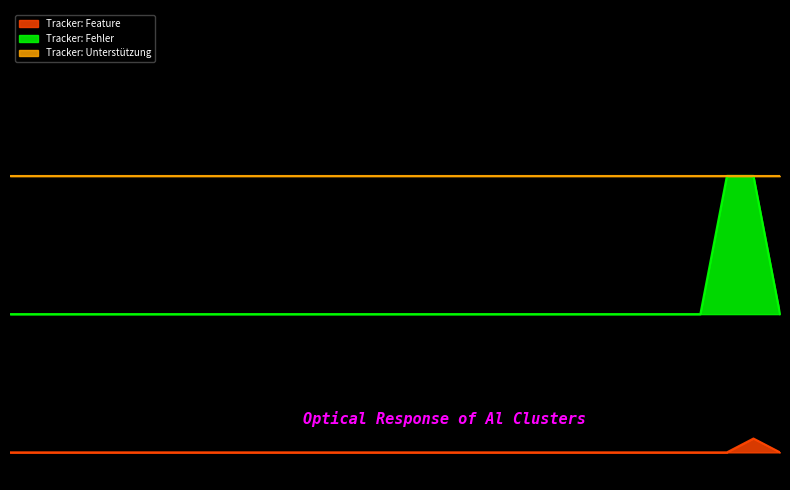

What is the value of the Tracker: Fehler point at the 13th from the left?

100